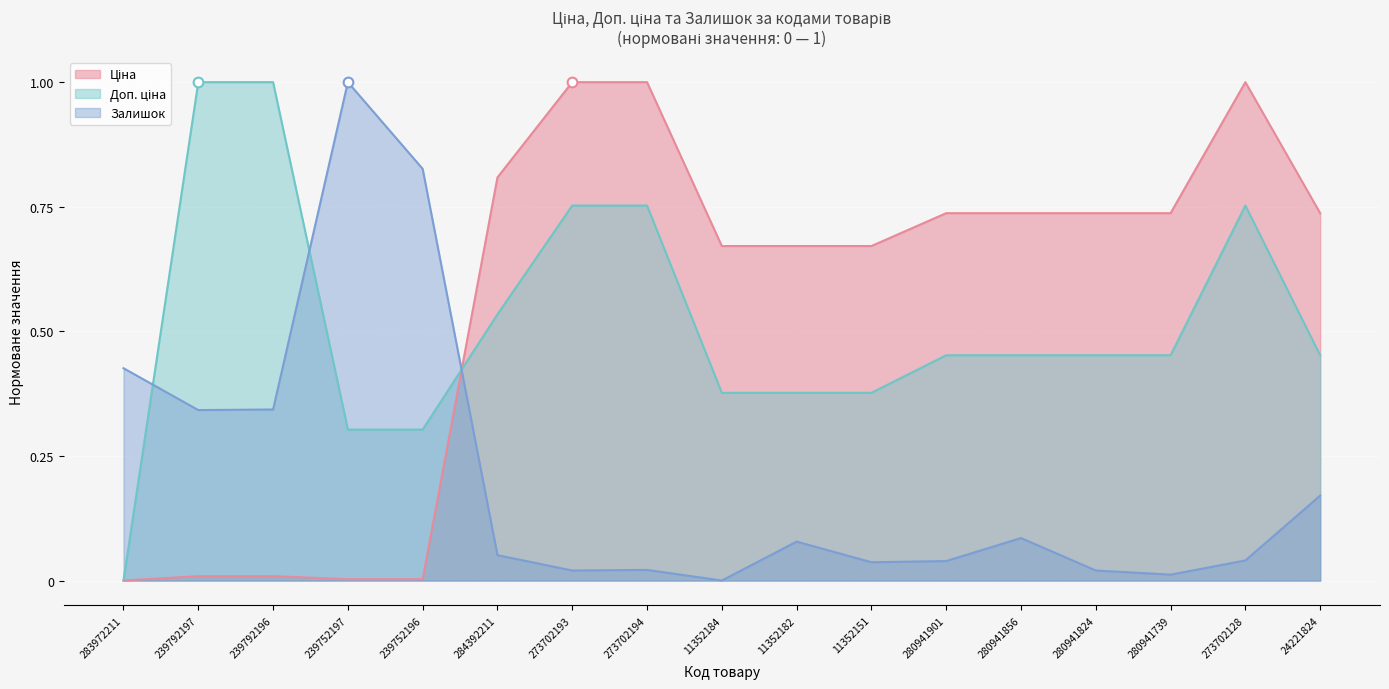

What is the spread (max minus min) of values at 24221824?

0.6